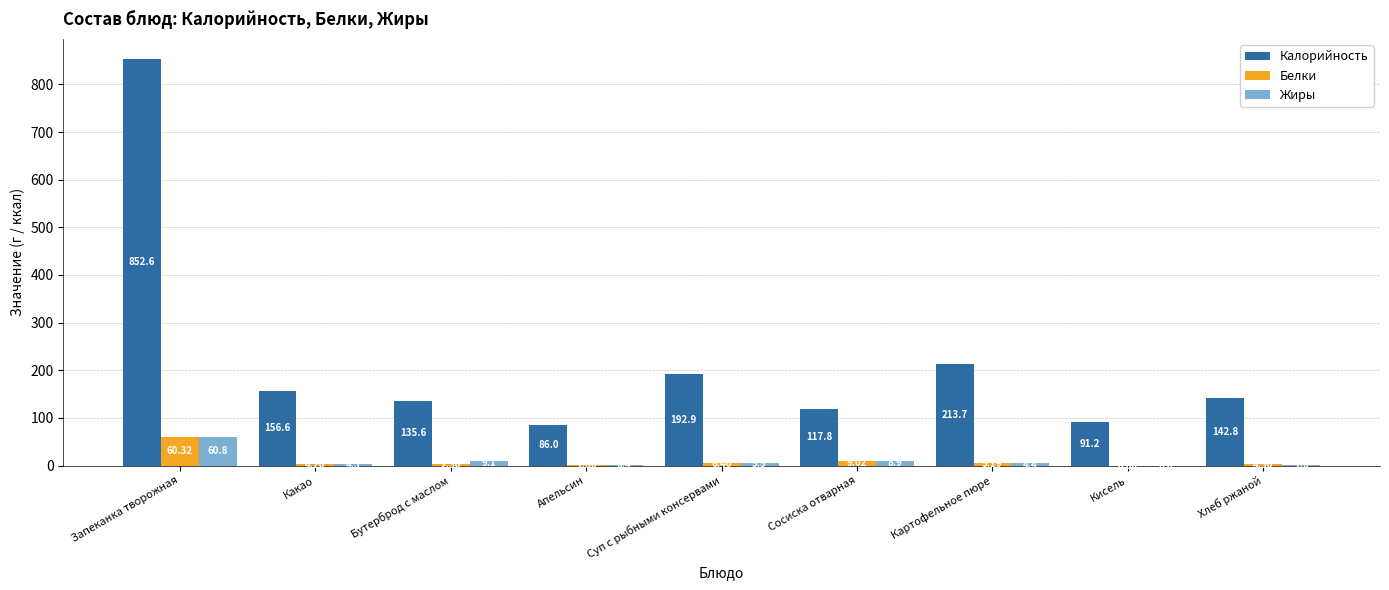

How many groups of bars are there?

9